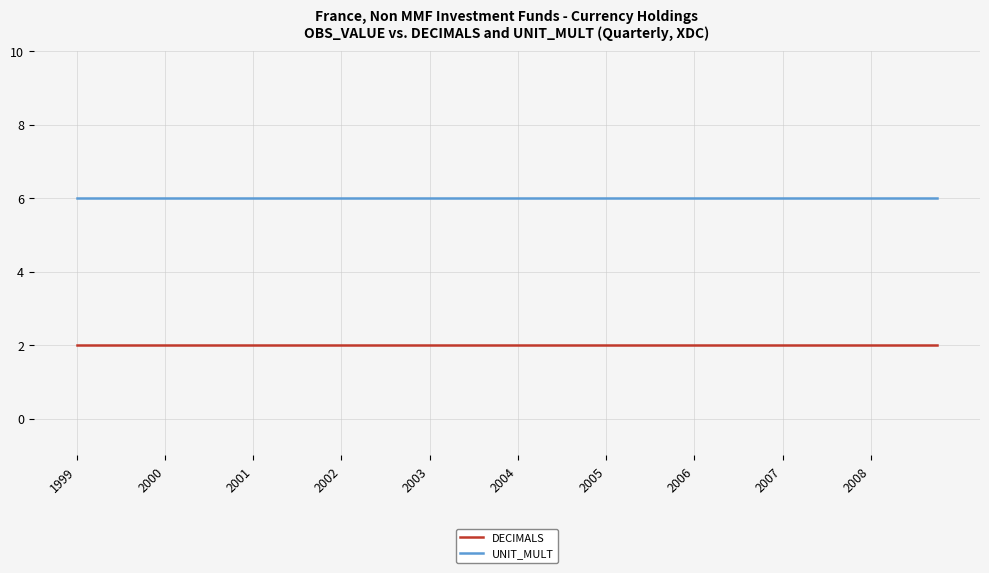

List the series in order of their overall mean, lowest first.

DECIMALS, UNIT_MULT